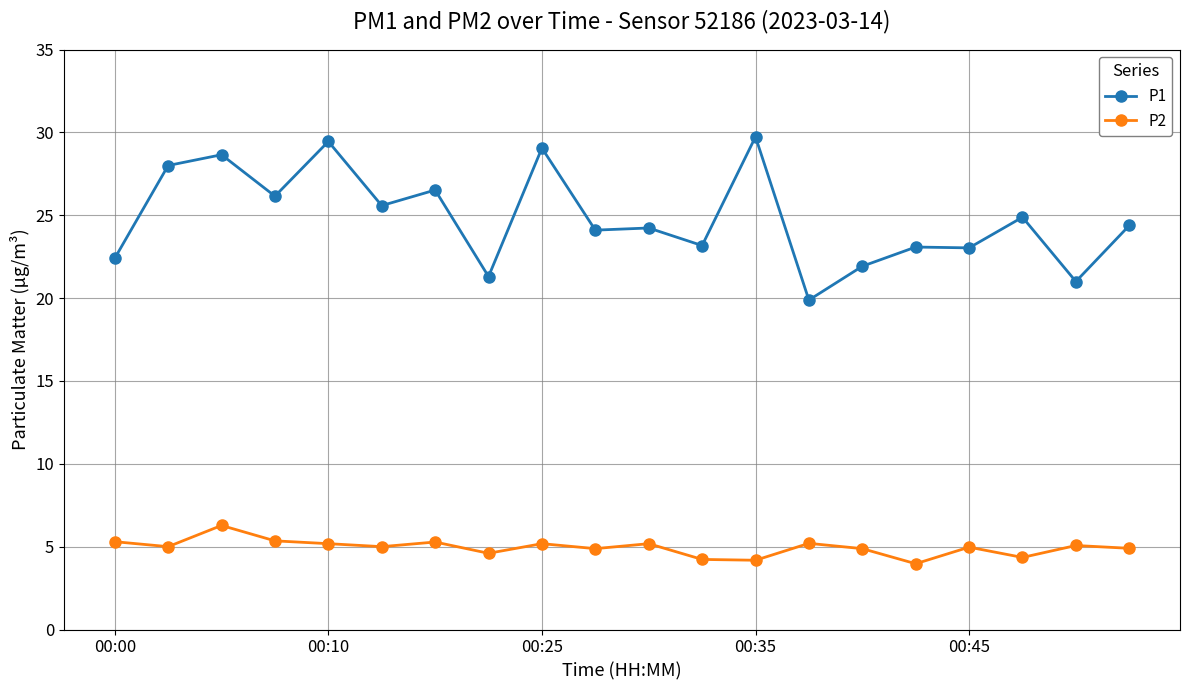

True or false: P1 and P2 cross at least once.

False